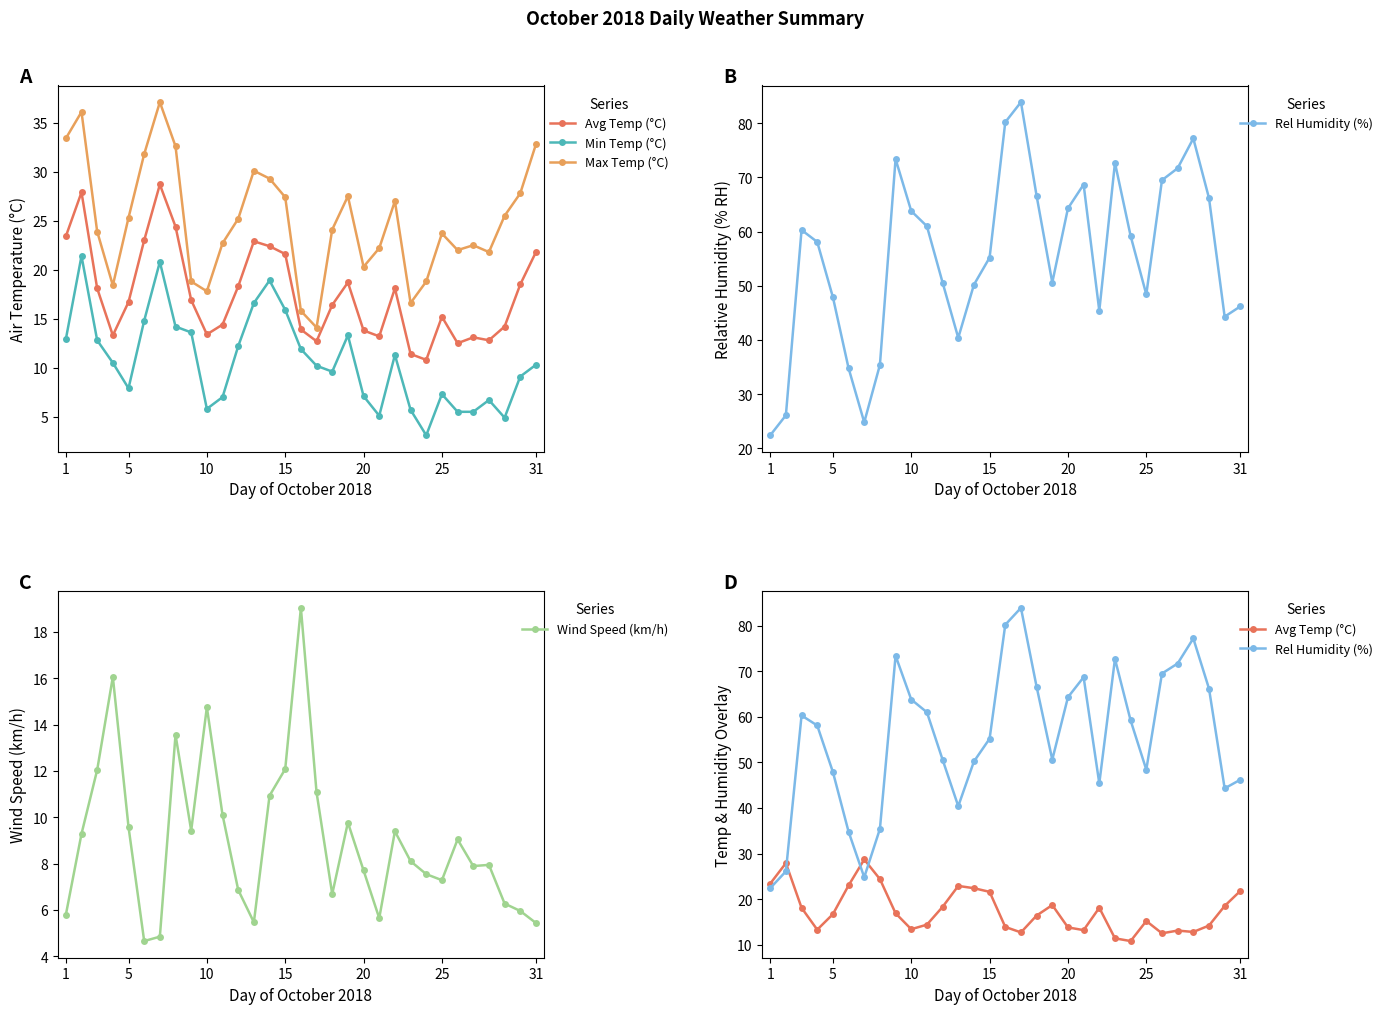

What is the minimum value for Wind Speed (km/h)?

4.7